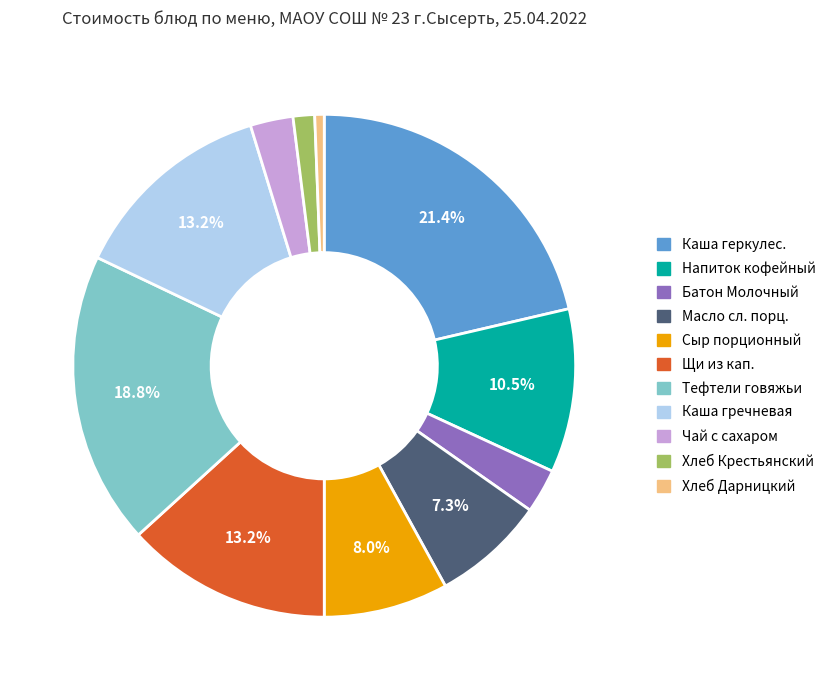

Is there any slice that represents more than half of the pie?

No